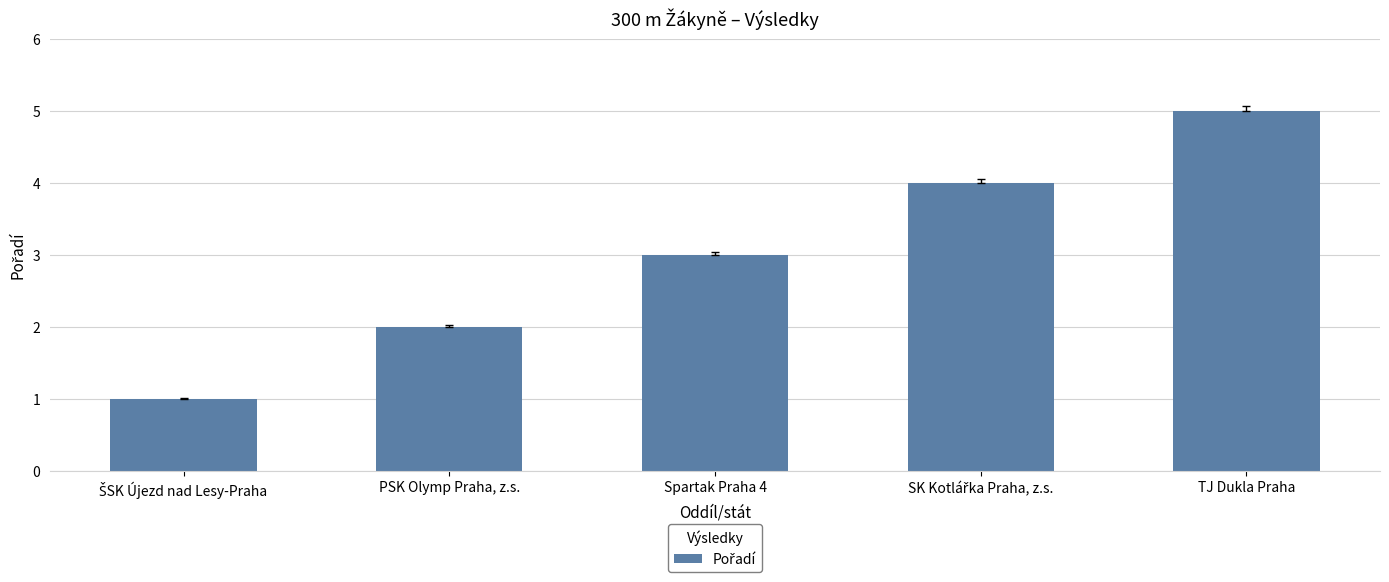

What is the change in value from Spartak Praha 4 to TJ Dukla Praha?

+2